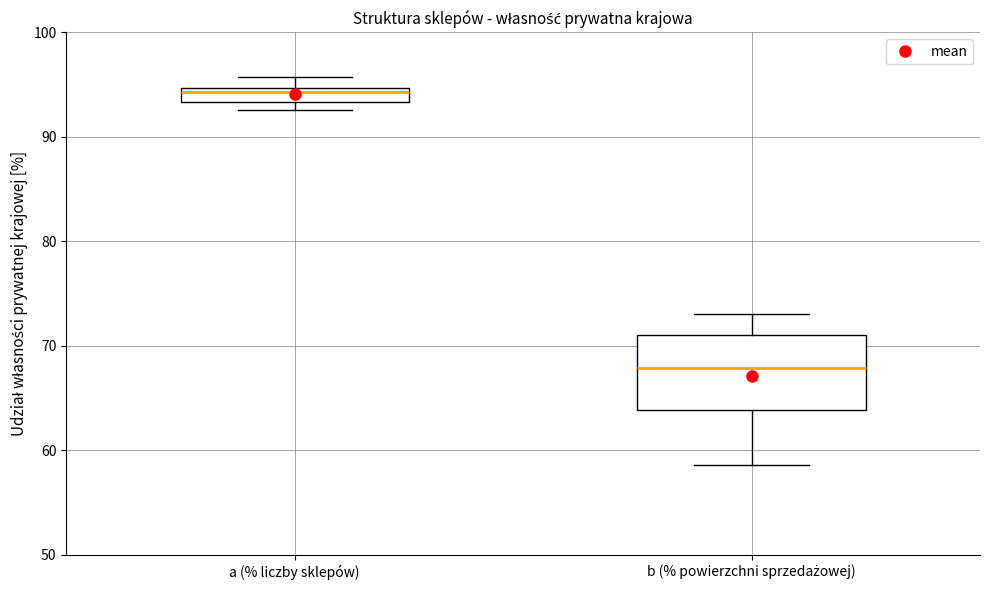

Where does the median line of the box for b (% powierzchni sprzedażowej) sit on the y-axis? The values are not printed on the chart, so give them approximately, as read against the axis.

68